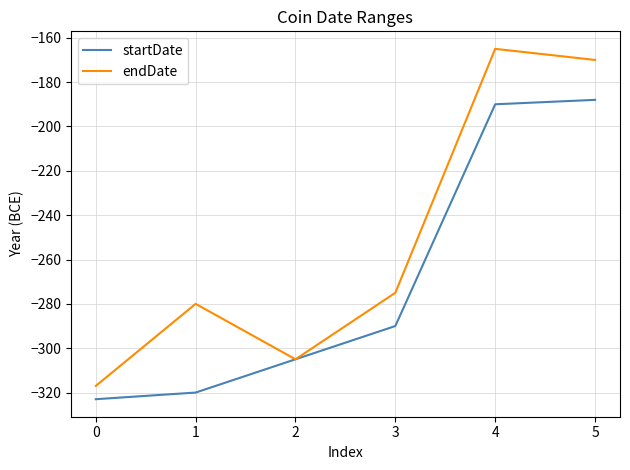

What is the total value across all series at 5?

-358